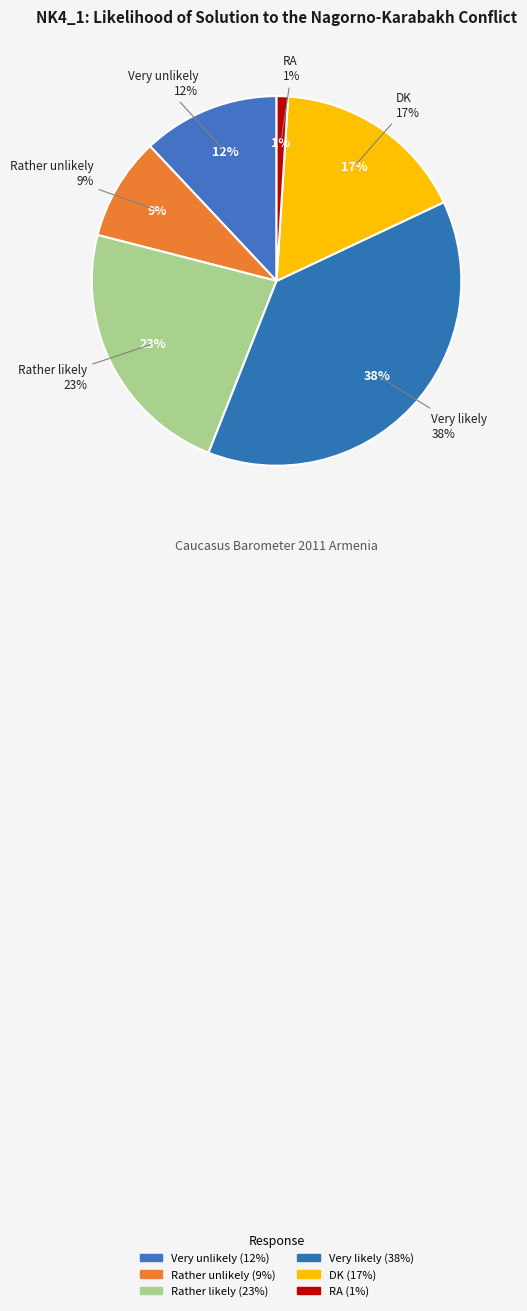

The Rather unlikely slice represents 9% of the pie. True or false?

True